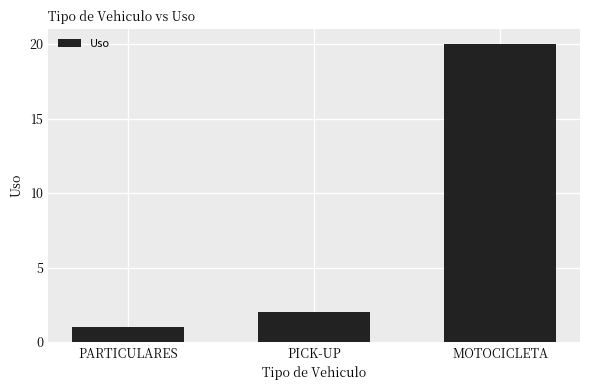

What is the difference between the second highest and minimum values?

1